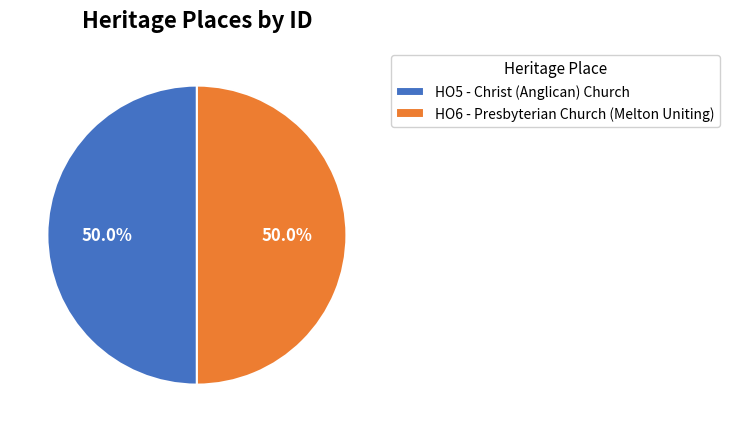

Approximately how many times larger is the value at HO5 - Christ (Anglican) Church compared to HO6 - Presbyterian Church (Melton Uniting)?

1.0